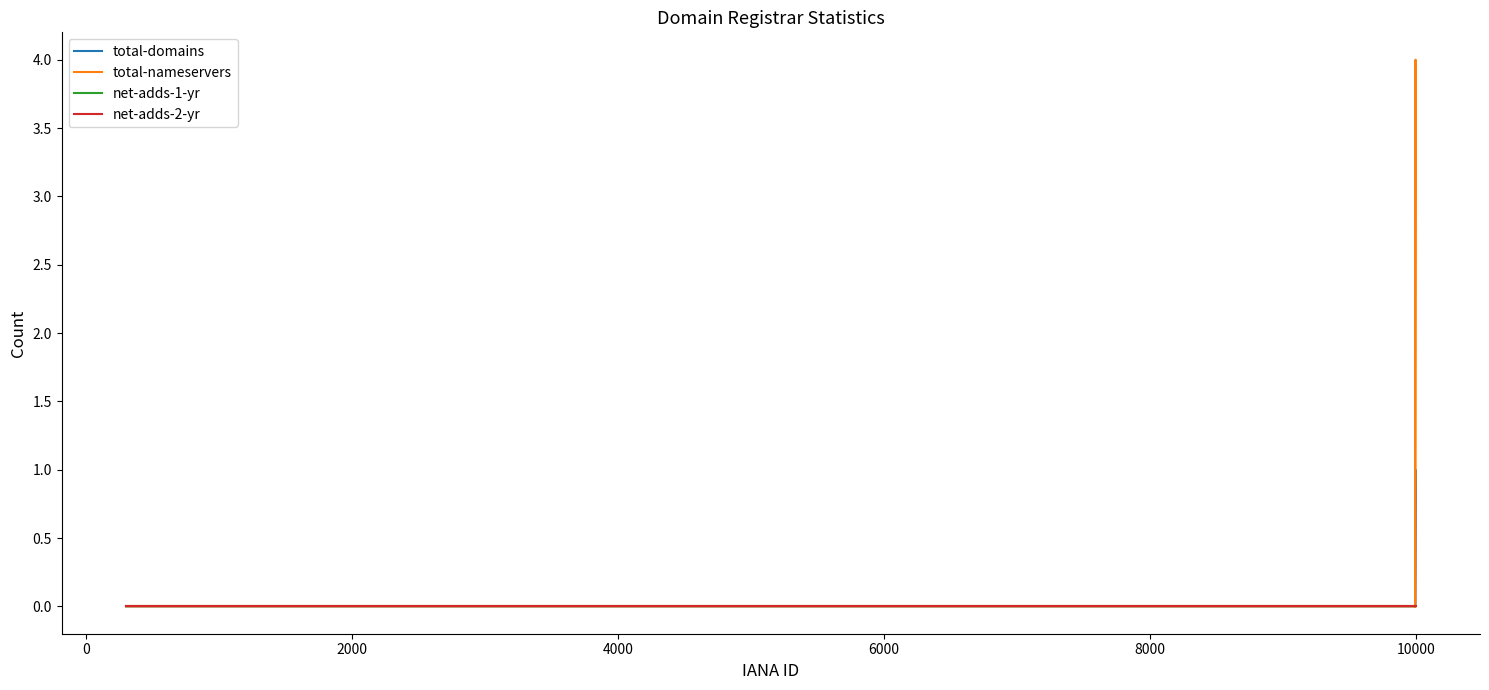

Is this an area chart (filled region under the line)?

No